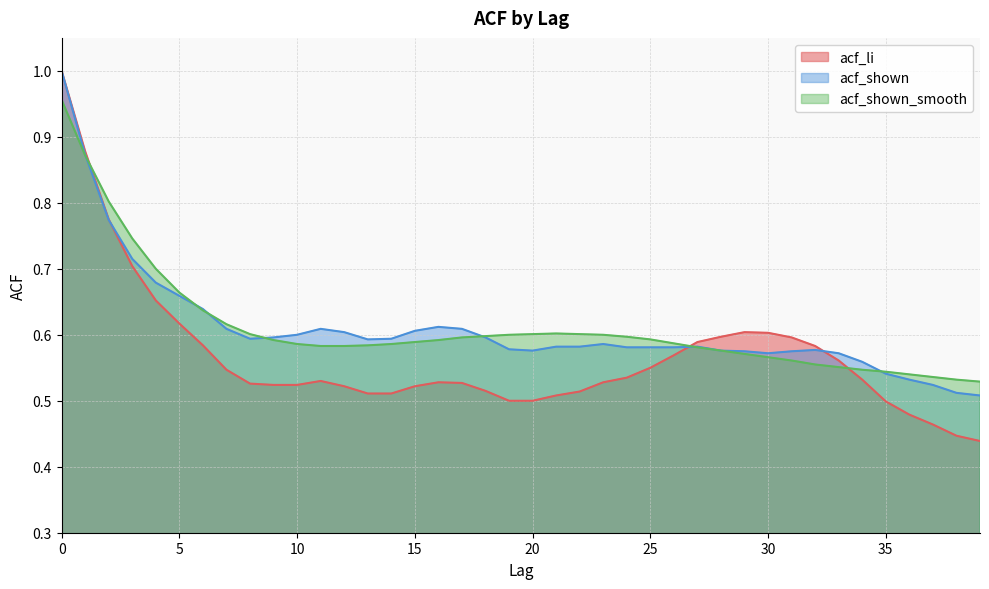

What is the average value of the acf_li series?

0.6